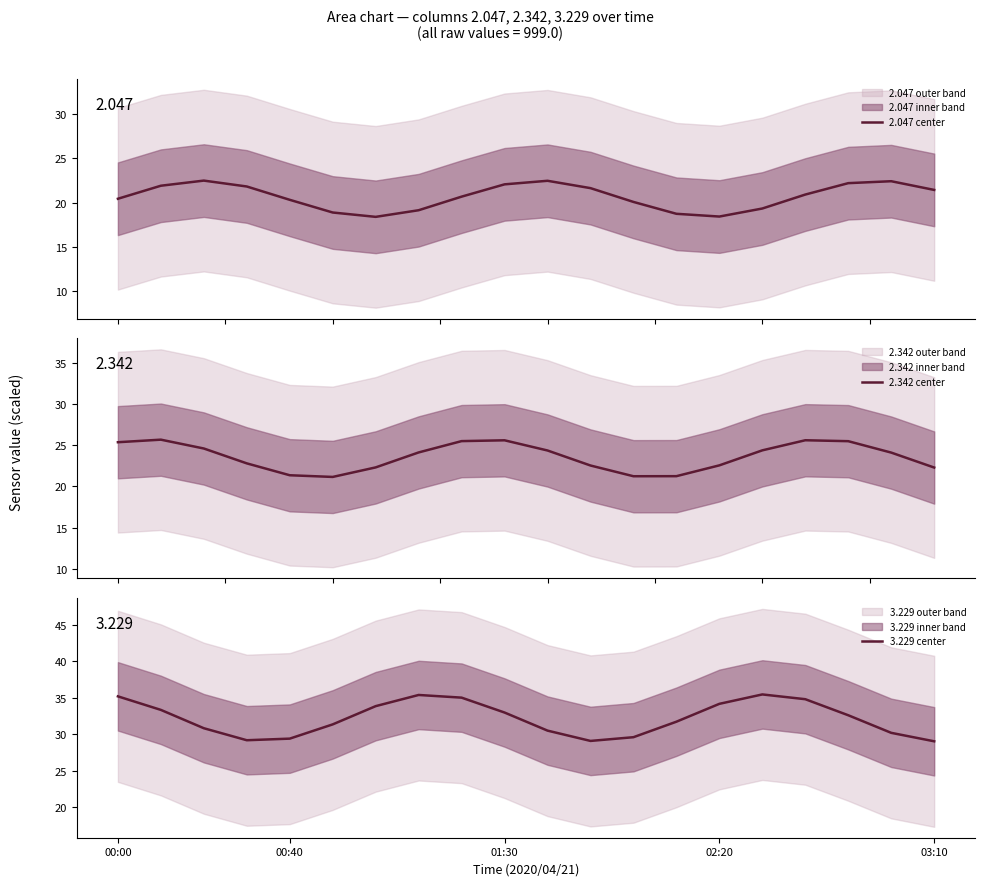

What is the highest value of the 3.229 center series?

35.5